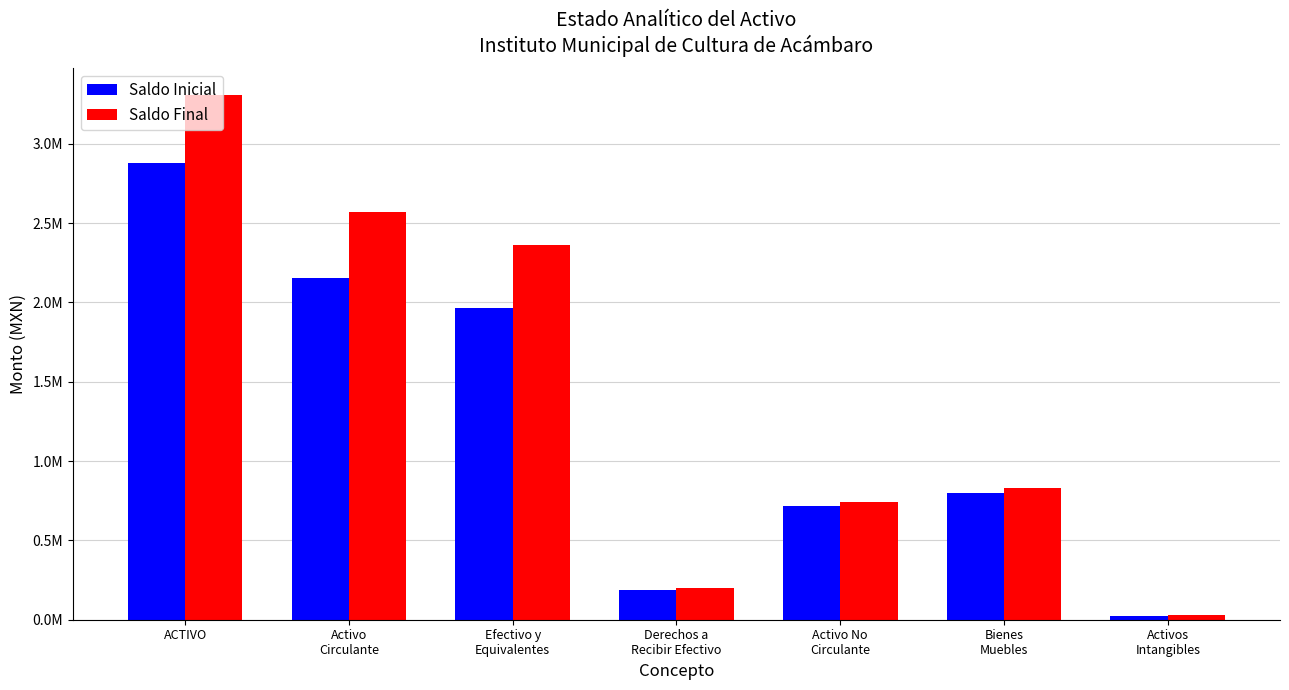

Between Activo
Circulante and Activos
Intangibles, which is larger?

Activo
Circulante